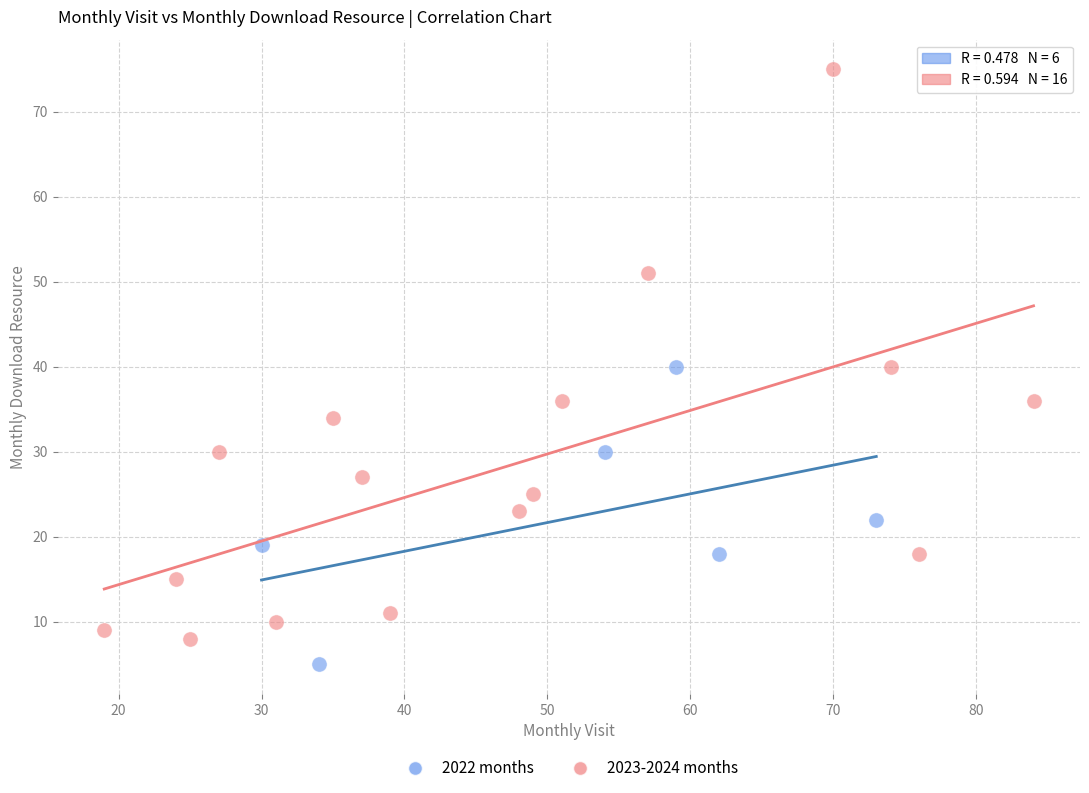

Which series contains the highest Y value?

2023-2024 months